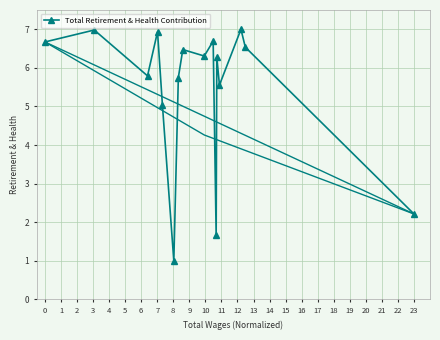

Is it true that the value at 8 is 2.1?

False